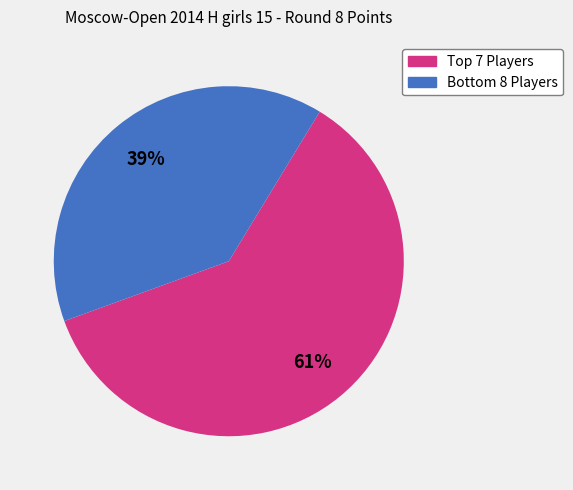

Count the number of slices in the pie.

2